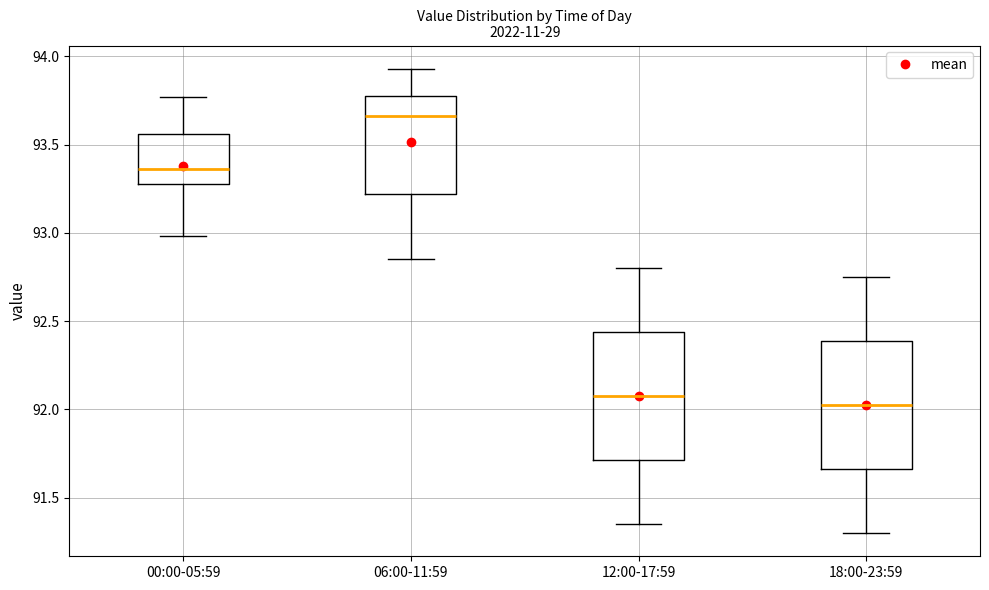

Reading left to right, read every box against the y-axis: the position of its median line, the range the box covers, and the ends of its whiskers. The values are not printed on the chart, so give them approximately, as read against the axis.

00:00-05:59: median 93.35, box 93.30 to 93.55, whiskers 93.00 to 93.75
06:00-11:59: median 93.65, box 93.20 to 93.80, whiskers 92.85 to 93.95
12:00-17:59: median 92.10, box 91.70 to 92.45, whiskers 91.35 to 92.80
18:00-23:59: median 92.05, box 91.65 to 92.40, whiskers 91.30 to 92.75